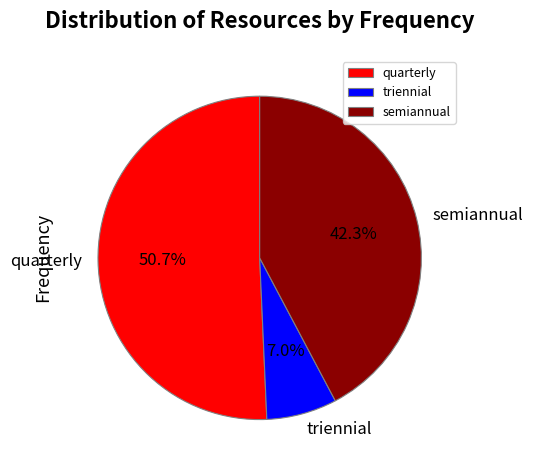

To the nearest percent, what portion does quarterly represent?

51%